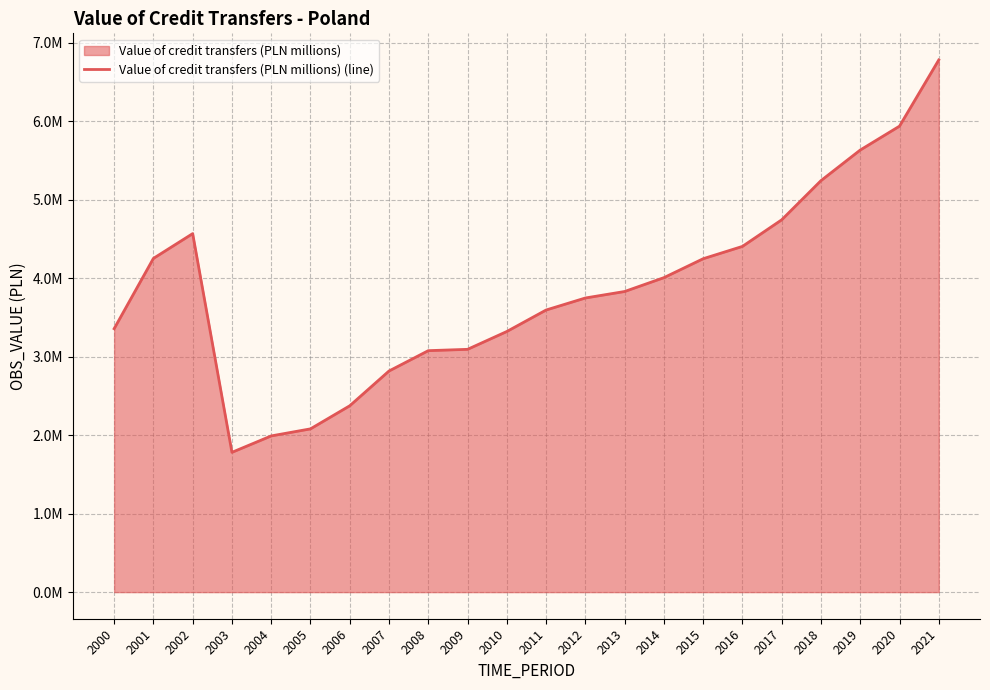

List the labels in order of value, smallest first.

2003, 2004, 2005, 2006, 2007, 2008, 2009, 2010, 2000, 2011, 2012, 2013, 2014, 2015, 2001, 2016, 2002, 2017, 2018, 2019, 2020, 2021